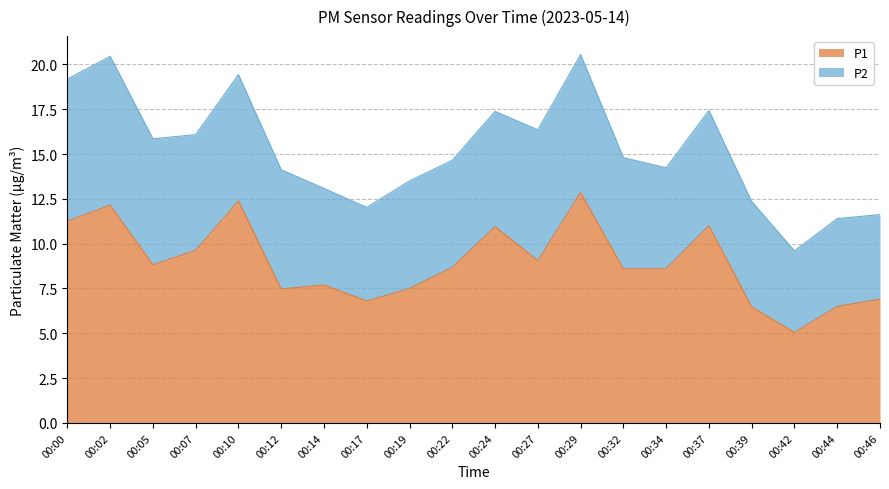

List the labels in order of value, smallest first.

00:42, 00:39, 00:44, 00:17, 00:46, 00:12, 00:19, 00:14, 00:32, 00:34, 00:22, 00:05, 00:27, 00:07, 00:24, 00:37, 00:00, 00:02, 00:10, 00:29